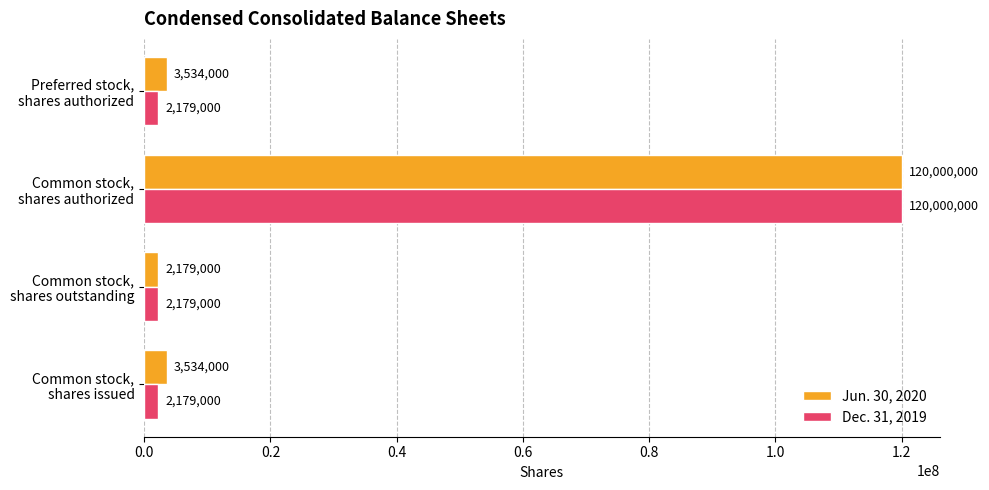

Rank the series by their average value, from lowest to highest.

Dec. 31, 2019, Jun. 30, 2020